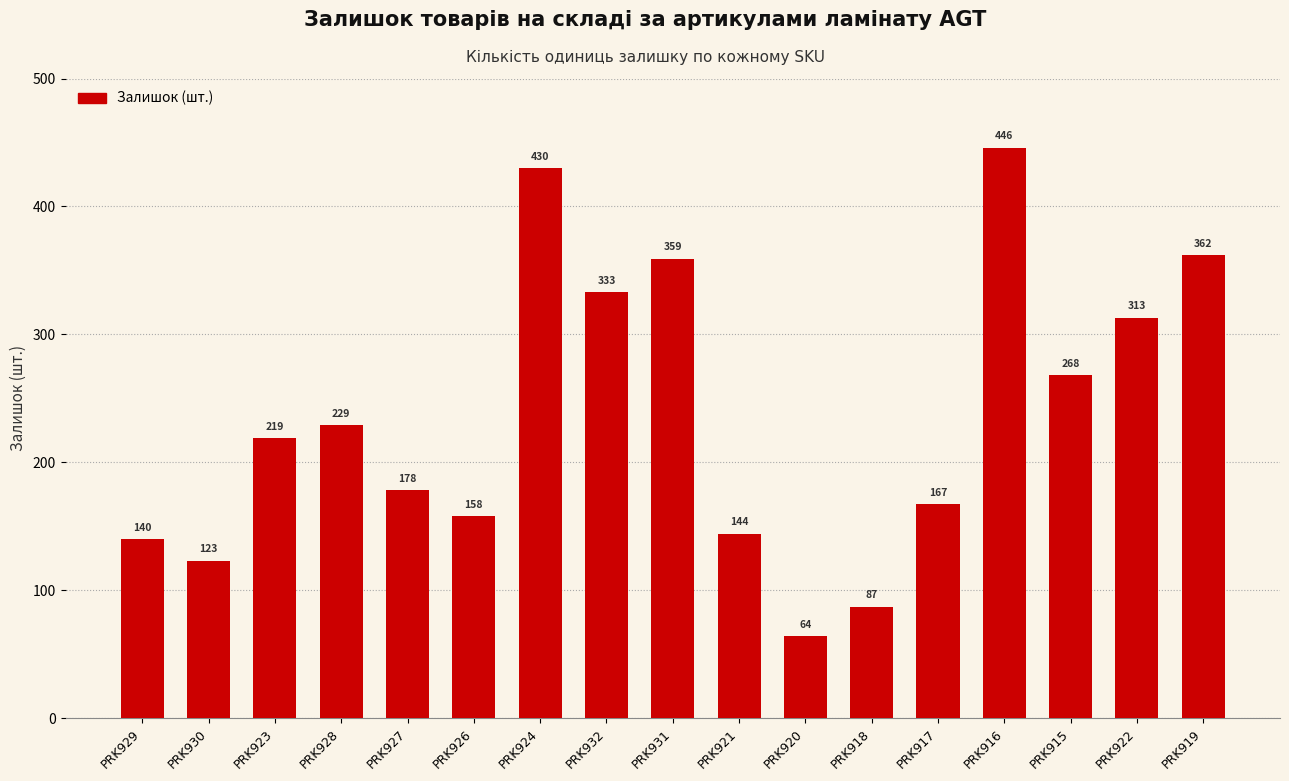

Is it true that the value at PRK921 is 144?

True